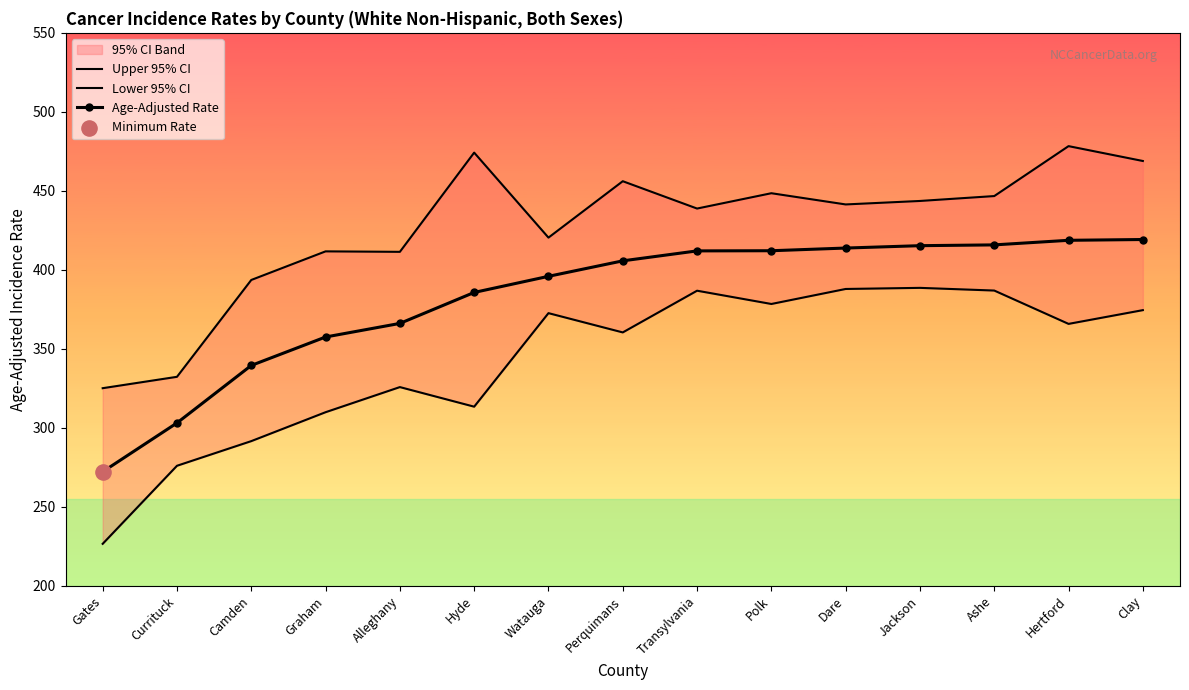

Which series contains the lowest Y value?

Lower 95% CI